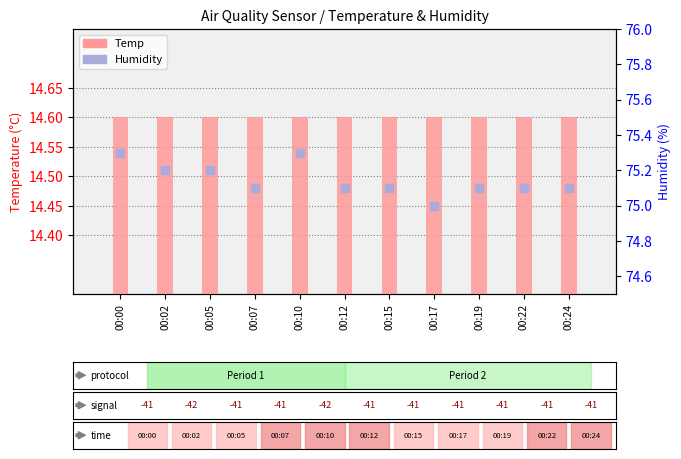

At how many categories does at least one series exceed 50?

11